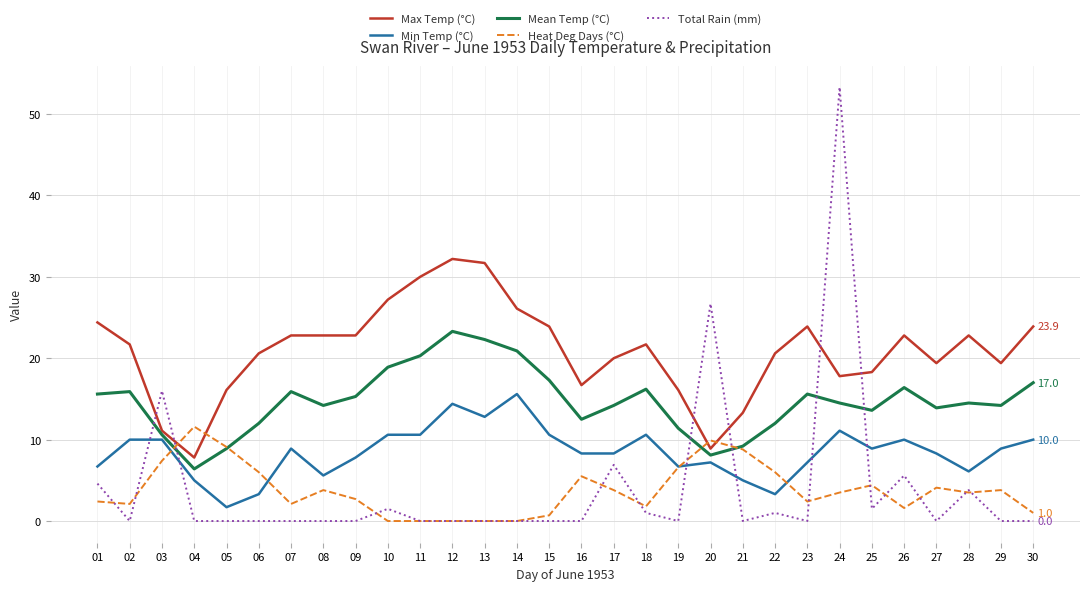

Is the value of Max Temp (°C) at 28 greater than the value of Total Rain (mm) at 22?

Yes